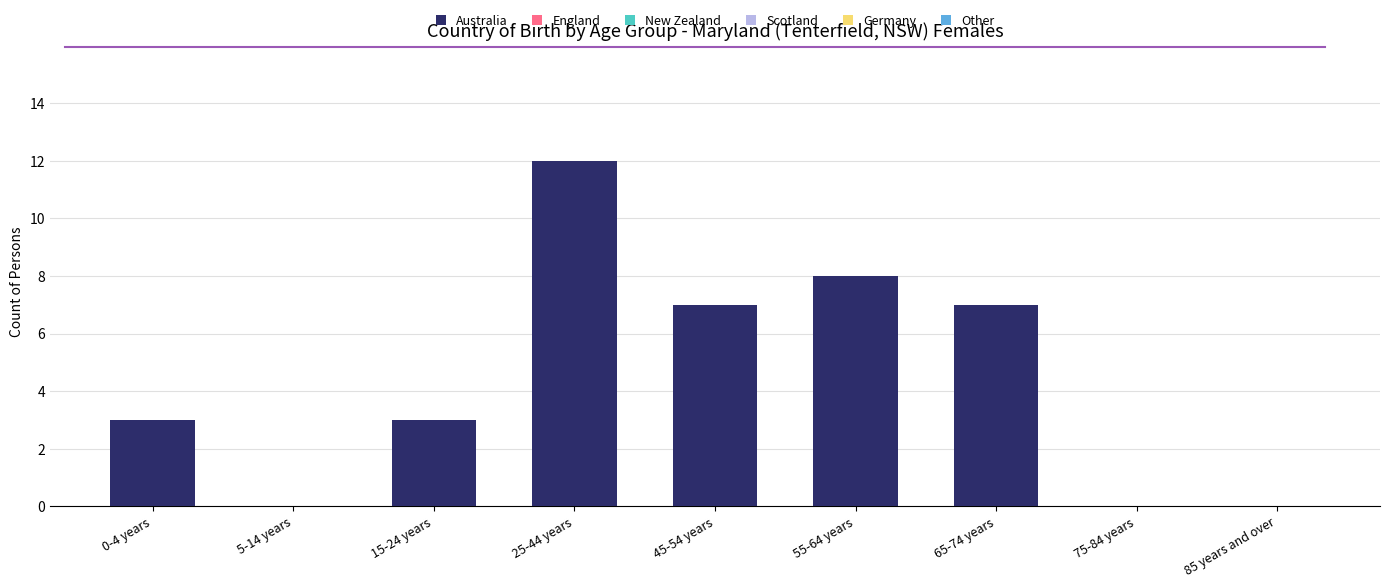

True or false: the data shows 9 at 65-74 years.

False